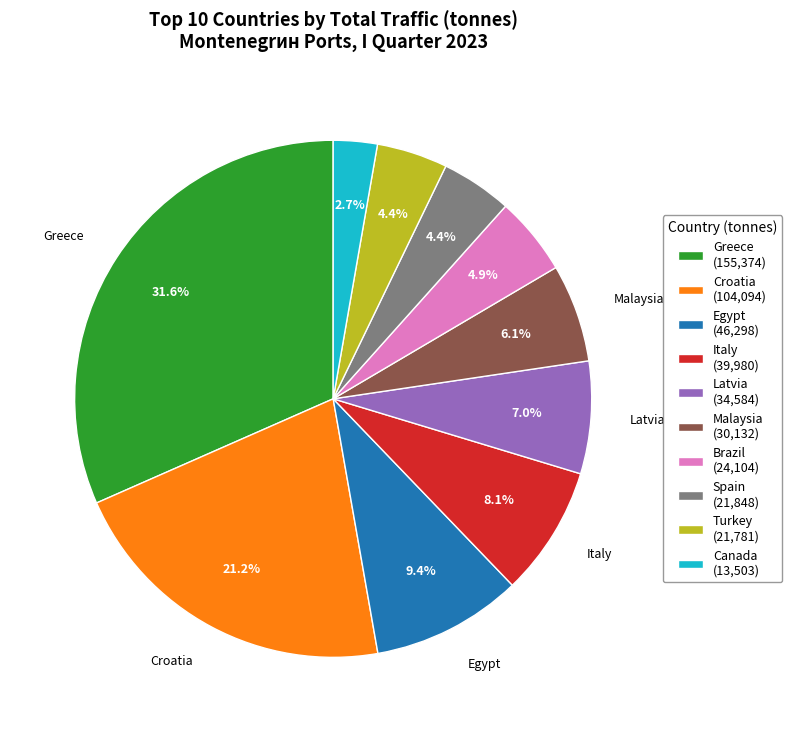

How many segments does this pie chart have?

10